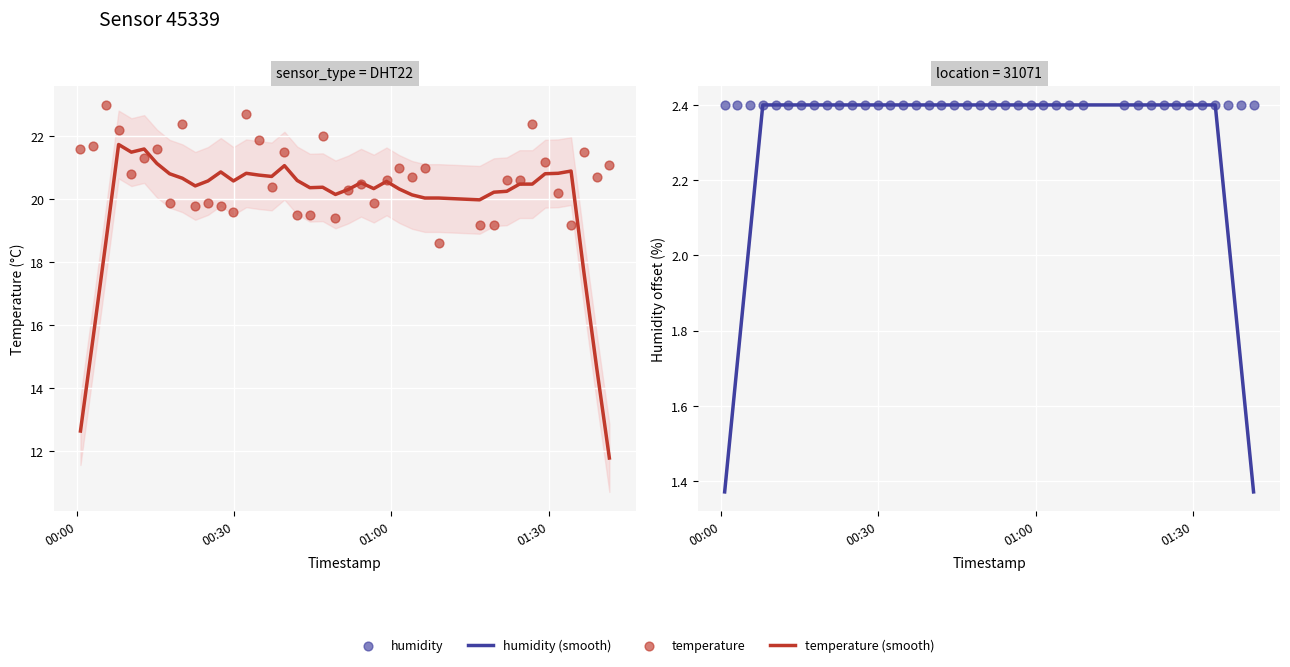

Which series has the widest spread of Y values?

temperature (smooth)